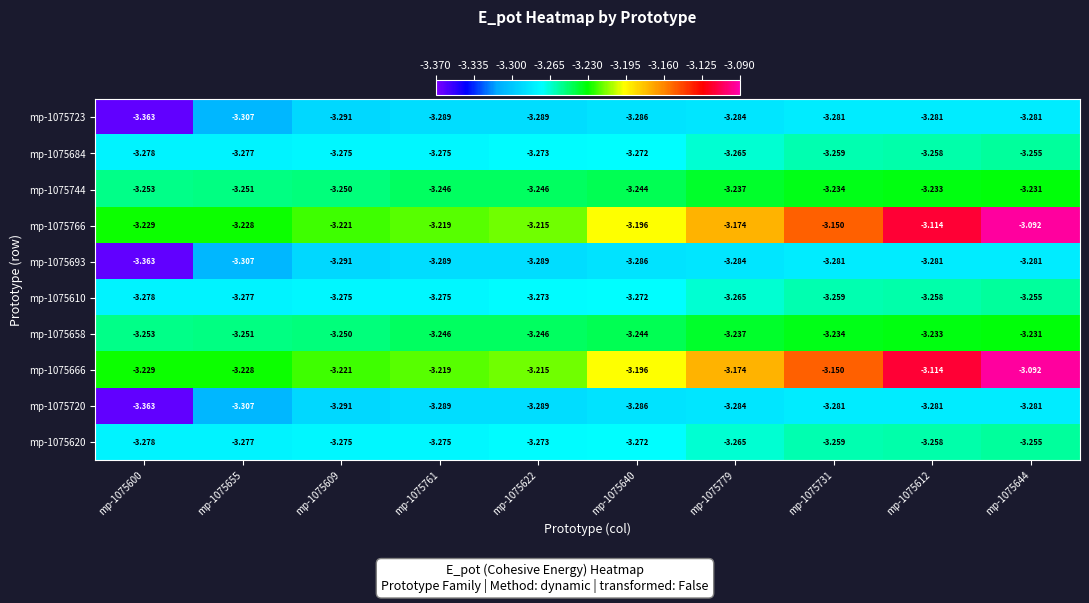

Is the value of mp-1075610 at mp-1075600 greater than the value of mp-1075720 at mp-1075609?

Yes